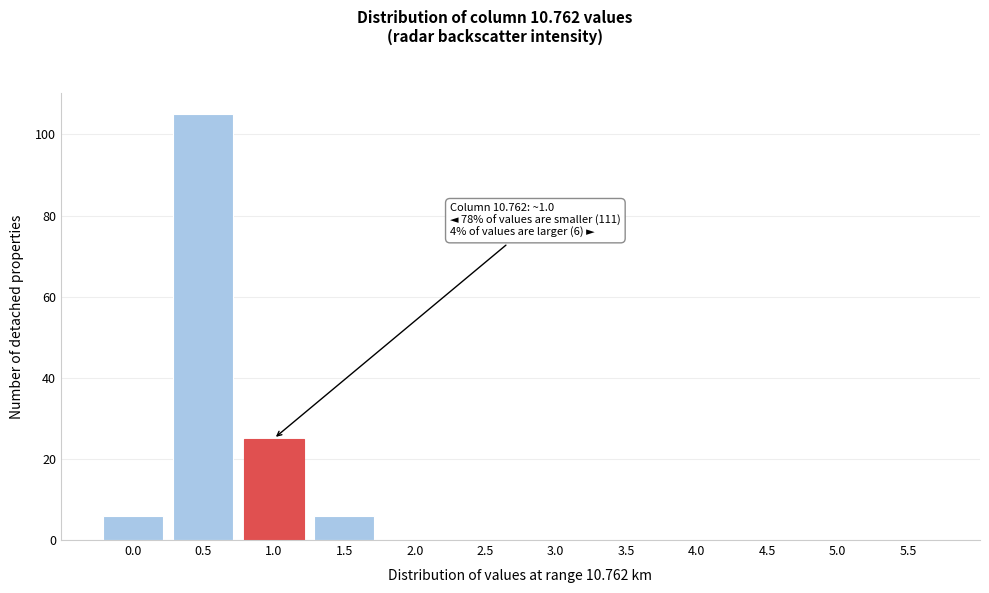

Reading left to right, what are all the values shown in this chart?

0.0=6	0.5=105	1.0=25	1.5=6	2.0=0	2.5=0	3.0=0	3.5=0	4.0=0	4.5=0	5.0=0	5.5=0